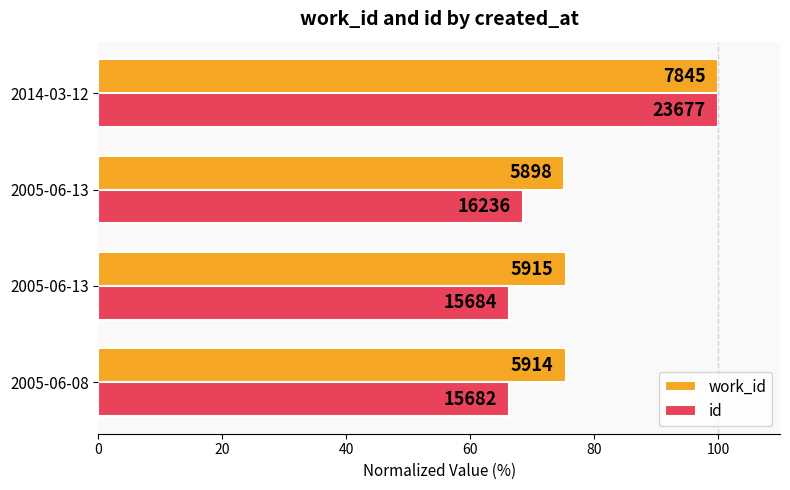

What are all the series names shown in the legend?

work_id, id